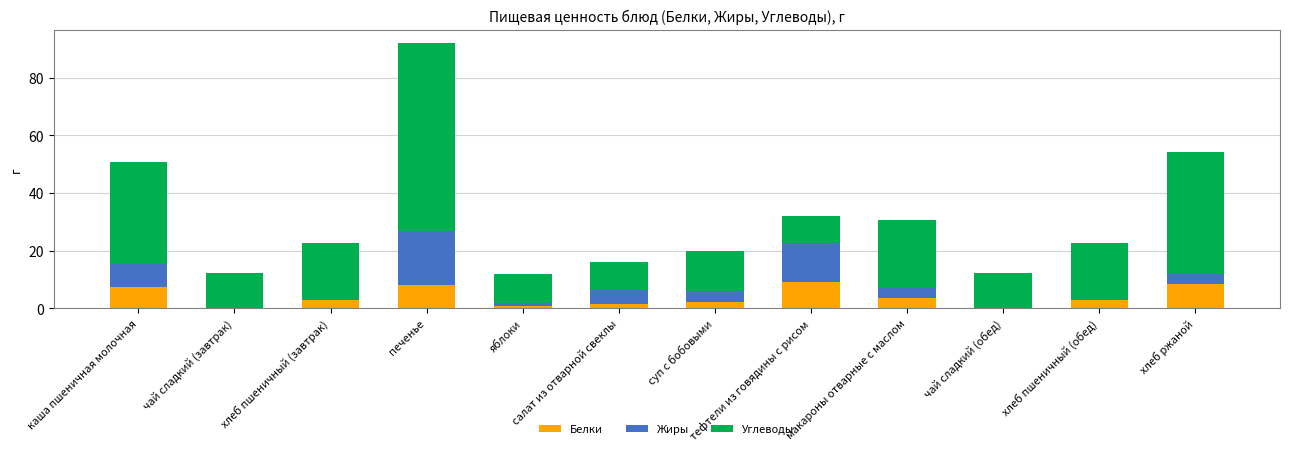

What is the maximum value for Белки?

9.2